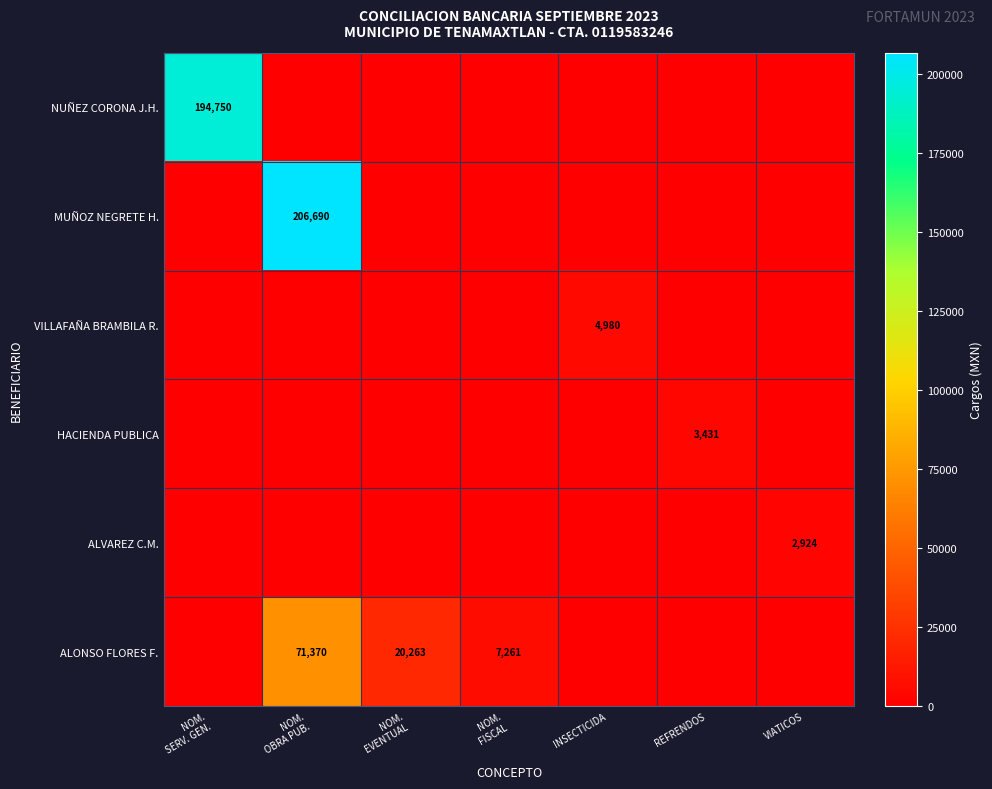

Is it true that VILLAFAÑA BRAMBILA R. equals 4980 at INSECTICIDA?

True